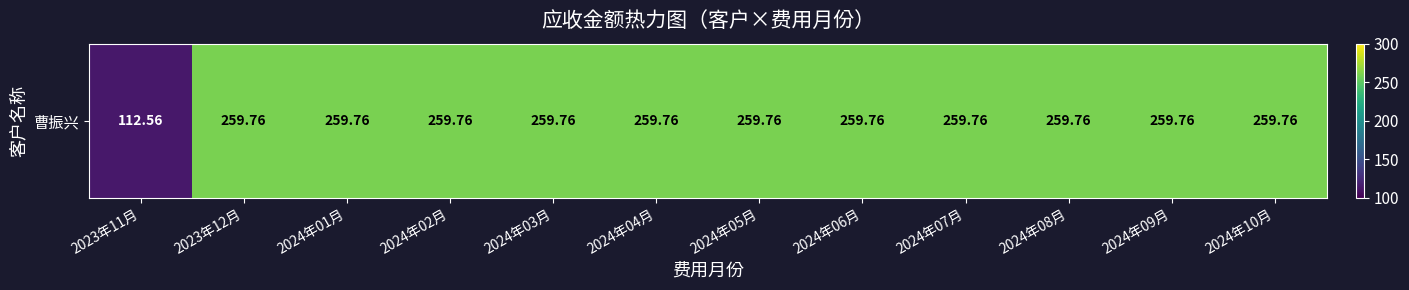

What is the sum of all values?

2969.9